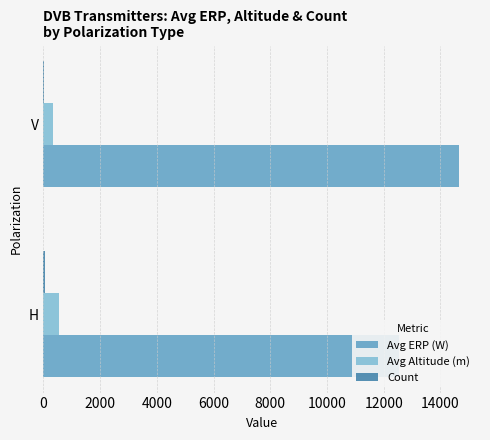

How many data points in Avg ERP (W) are less than 14664?

1